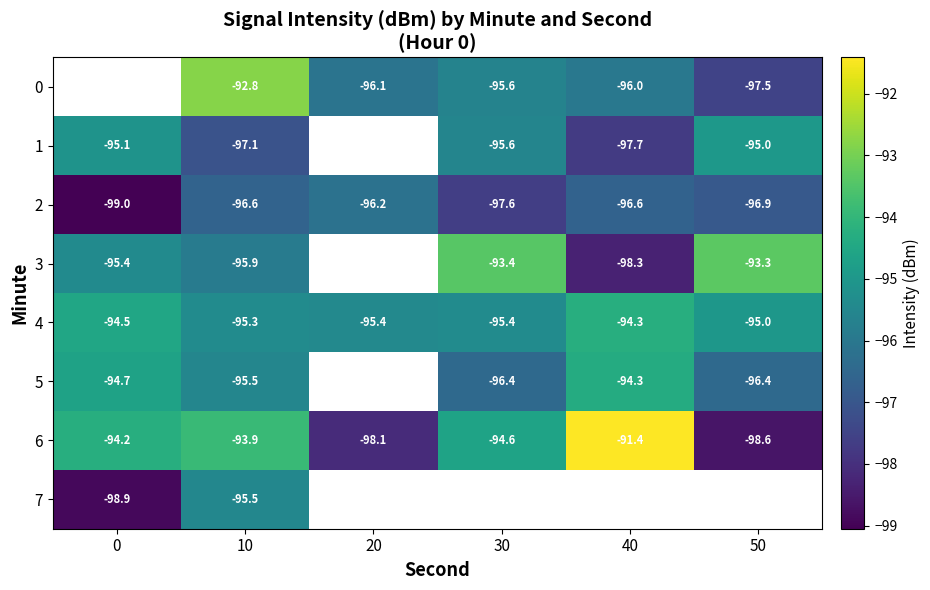

What is the difference between the 4 values at 10 and 0?

0.8